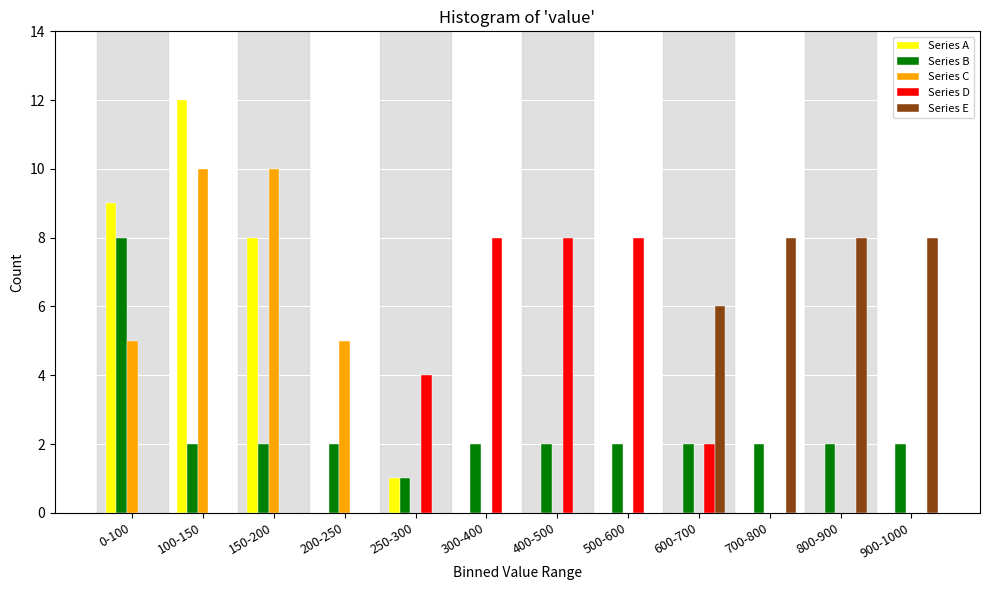

True or false: Series C has a value of 10 at 100-150.

True